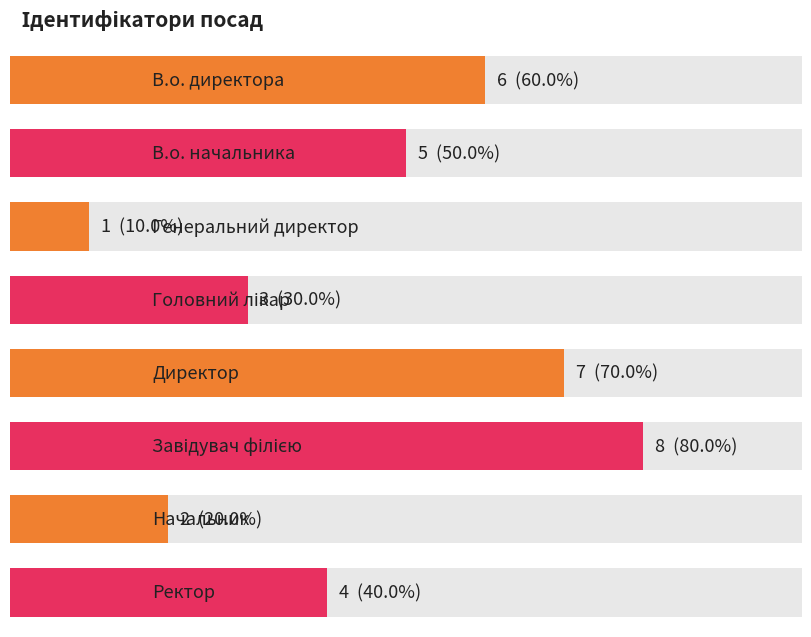

What is the sum of all values?

36